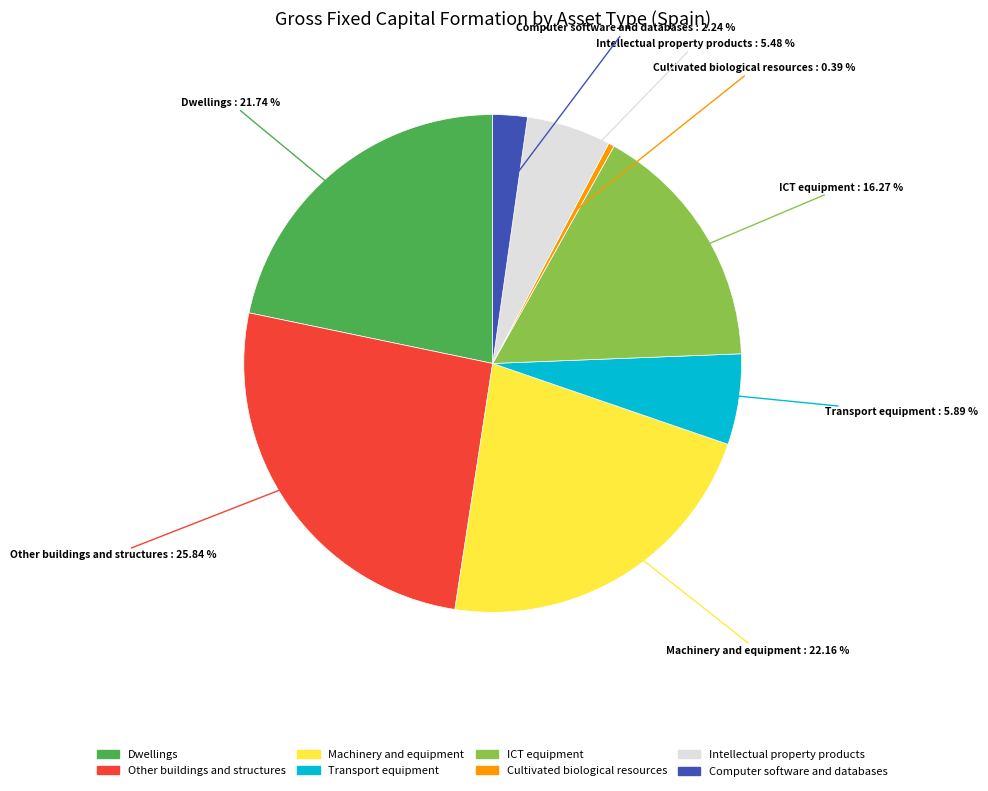

Count the number of slices in the pie.

8